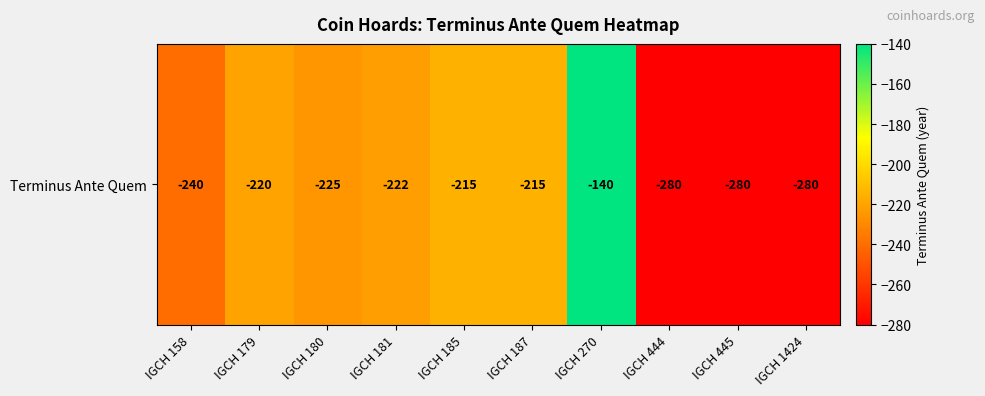

How many data points does each series have?

10